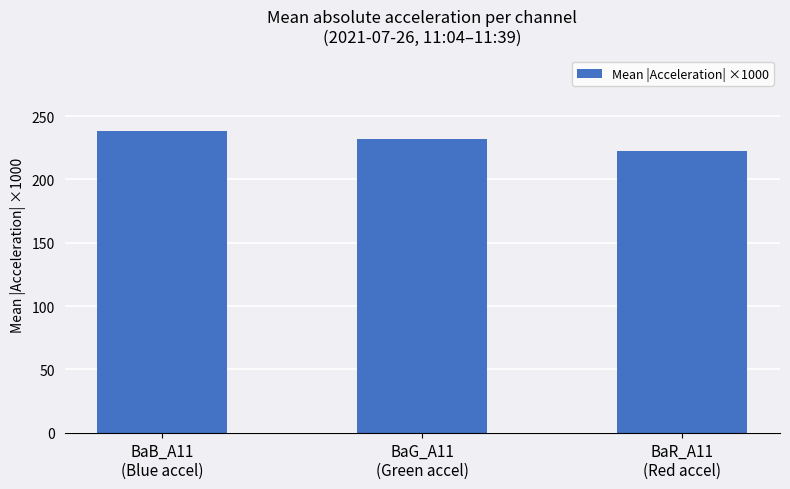

What is the average value?

230.9